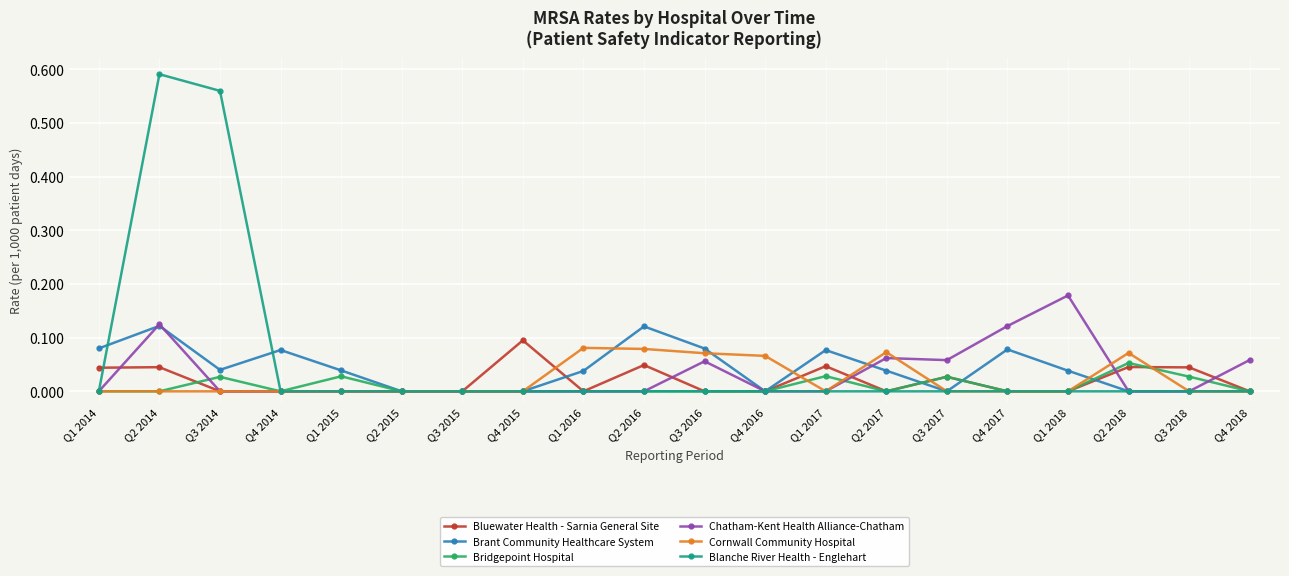

The value of Blanche River Health - Englehart at Q3 2014 is 0.3. True or false?

False